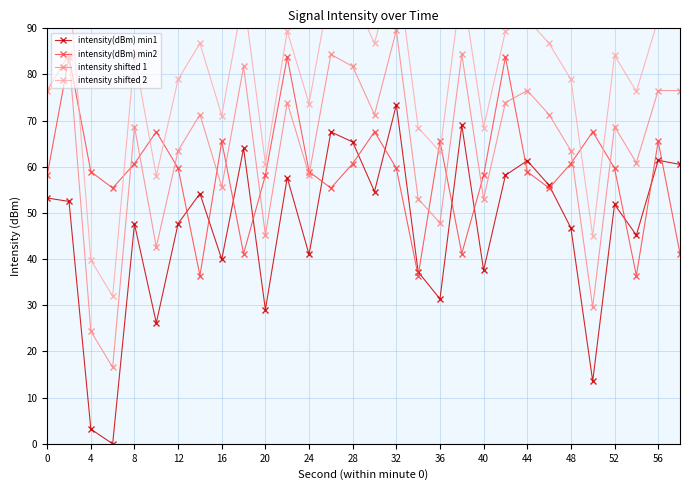

What is the difference between the intensity shifted 1 values at 0 and 20?

31.3